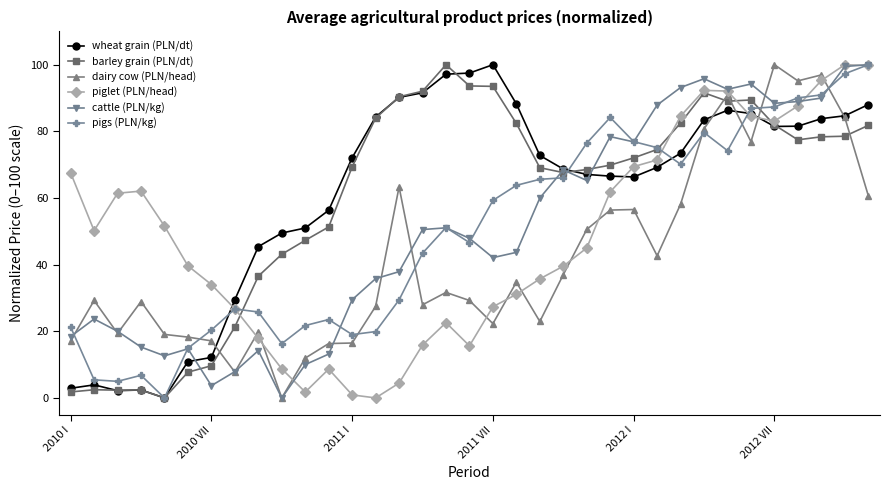

What is the value of the cattle (PLN/kg) point at the 1st from the left?

18.4